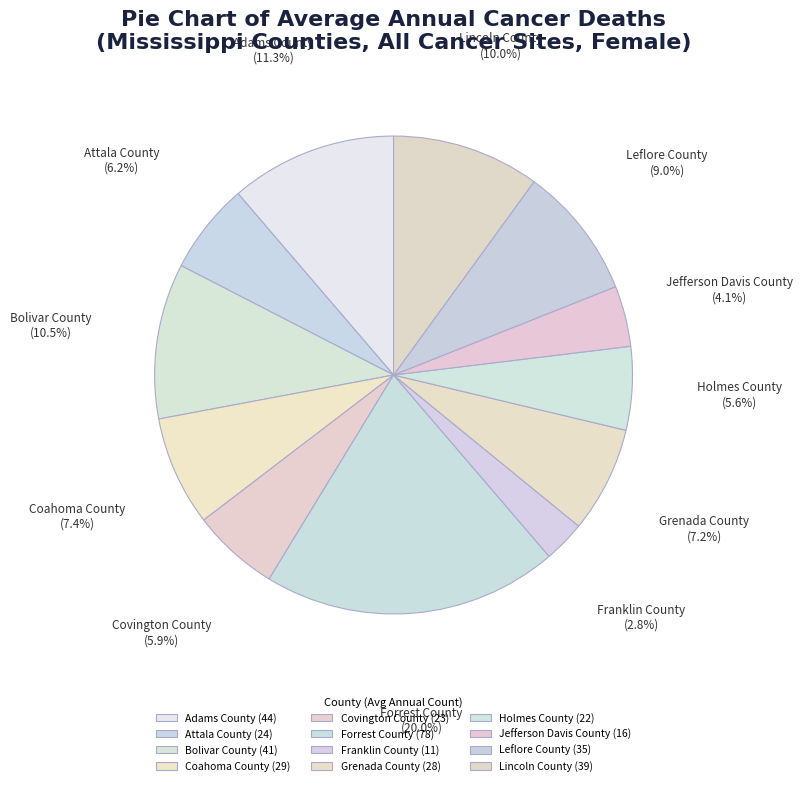

How many segments does this pie chart have?

12